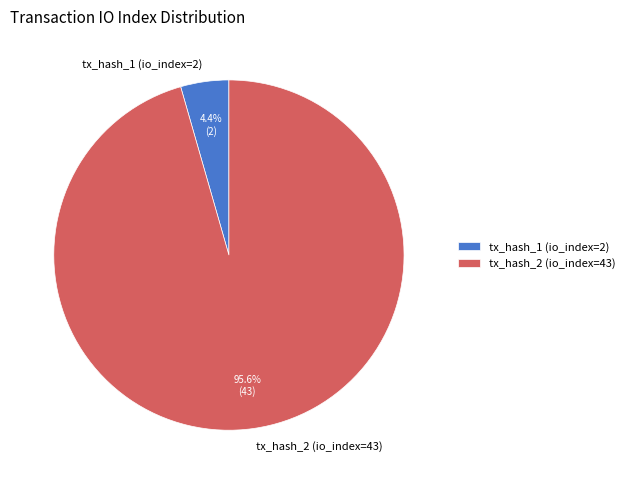

Is the sum of tx_hash_1 (io_index=2) and tx_hash_2 (io_index=43) greater than half?

Yes